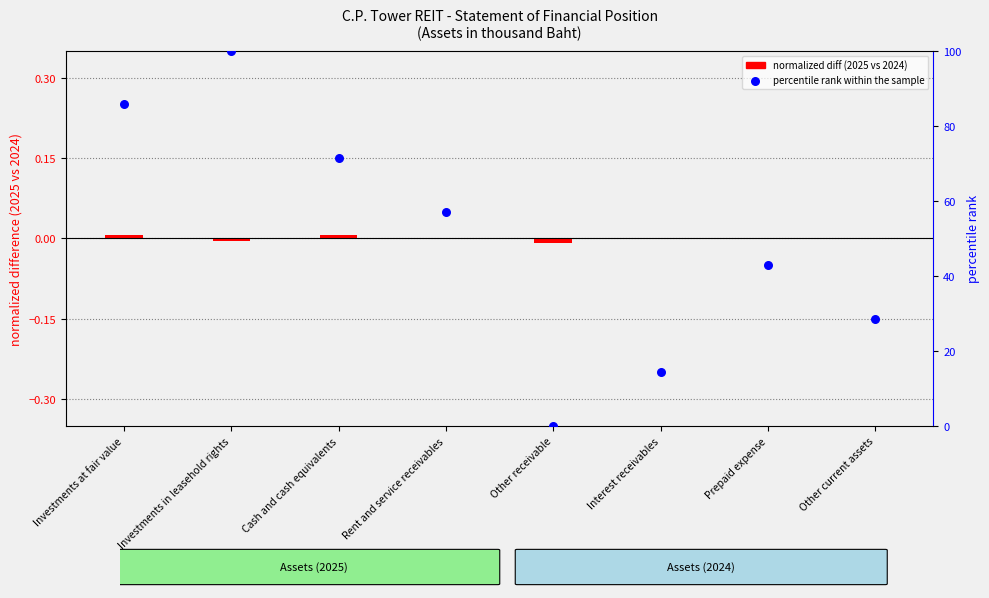

At how many categories does at least one series exceed 58?

3